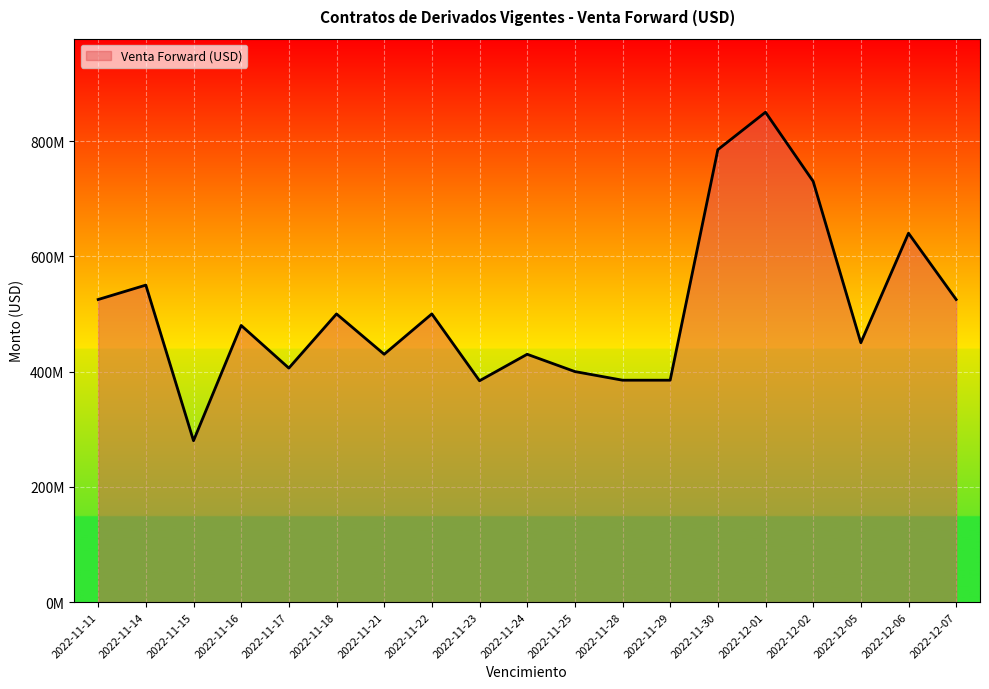

Reading left to right, what are all the values shown in this chart?

2022-11-11=525000000	2022-11-14=550000000	2022-11-15=280000000	2022-11-16=480000000	2022-11-17=406000000	2022-11-18=500000000	2022-11-21=430000000	2022-11-22=500000000	2022-11-23=384000000	2022-11-24=430000000	2022-11-25=400000000	2022-11-28=385000000	2022-11-29=385000000	2022-11-30=785000000	2022-12-01=850000000	2022-12-02=730000000	2022-12-05=450000000	2022-12-06=640000000	2022-12-07=525000000